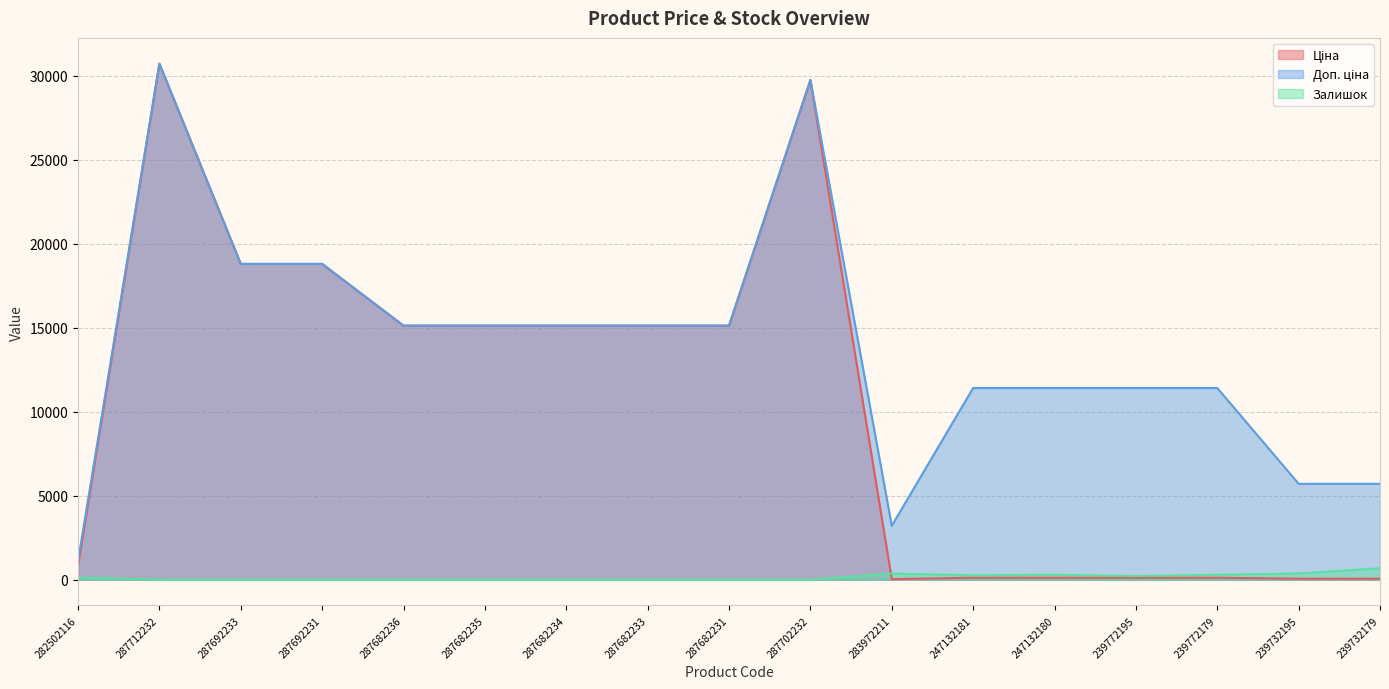

Does the chart display data point markers on the line(s)?

No